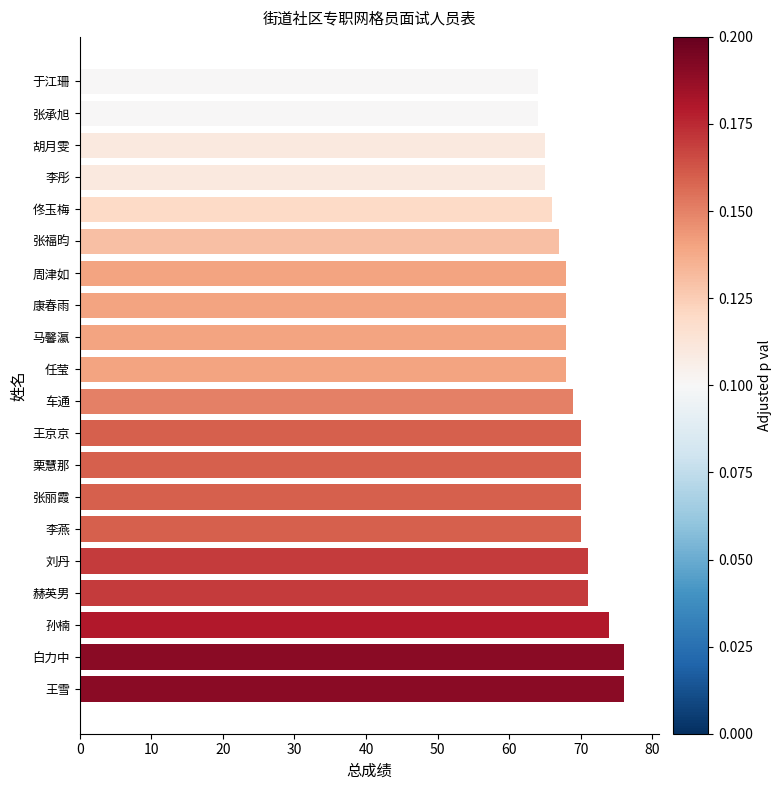

What is the difference between the maximum and second lowest values?

12